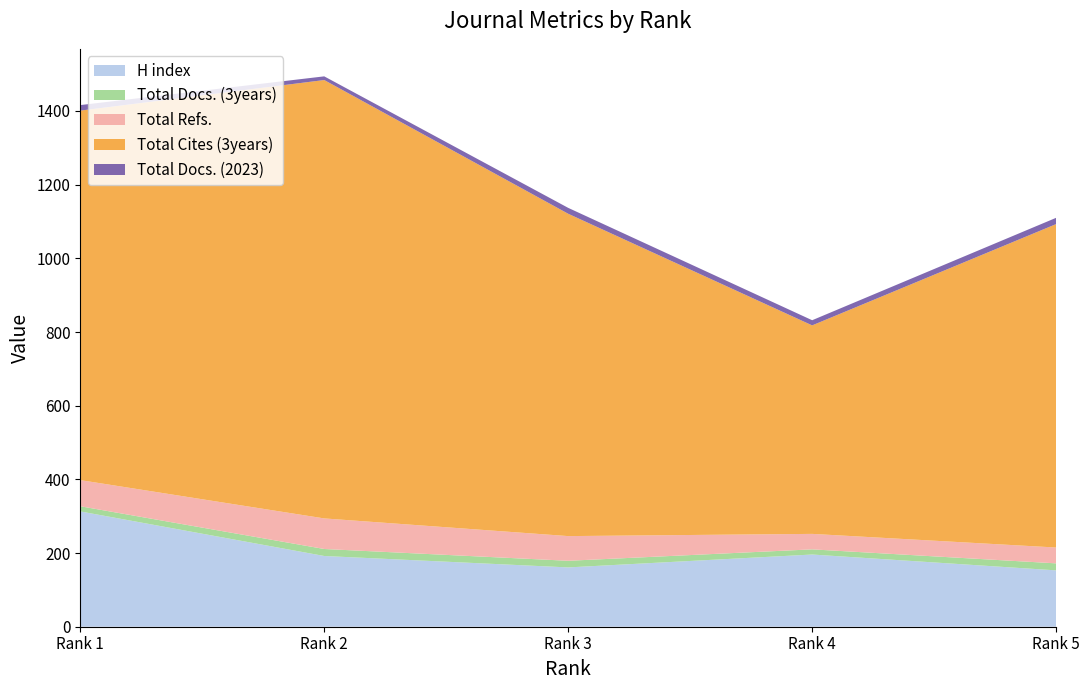

Reading left to right, list all the values displayed in this chart.

H index: Rank 1=313	Rank 2=192	Rank 3=161	Rank 4=196	Rank 5=153
Total Docs. (3years): Rank 1=14	Rank 2=19	Rank 3=18	Rank 4=14	Rank 5=19
Total Refs.: Rank 1=71	Rank 2=83	Rank 3=67	Rank 4=42	Rank 5=43
Total Cites (3years): Rank 1=1003	Rank 2=1190	Rank 3=875	Rank 4=566	Rank 5=878
Total Docs. (2023): Rank 1=15	Rank 2=10	Rank 3=16	Rank 4=14	Rank 5=17